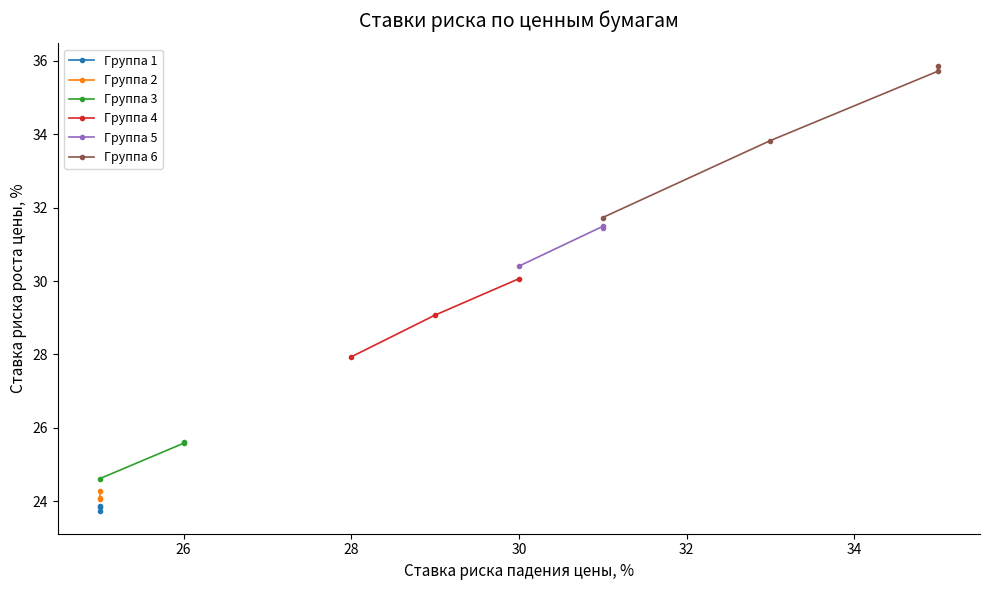

How many data points in Группа 4 are less than 29?

1